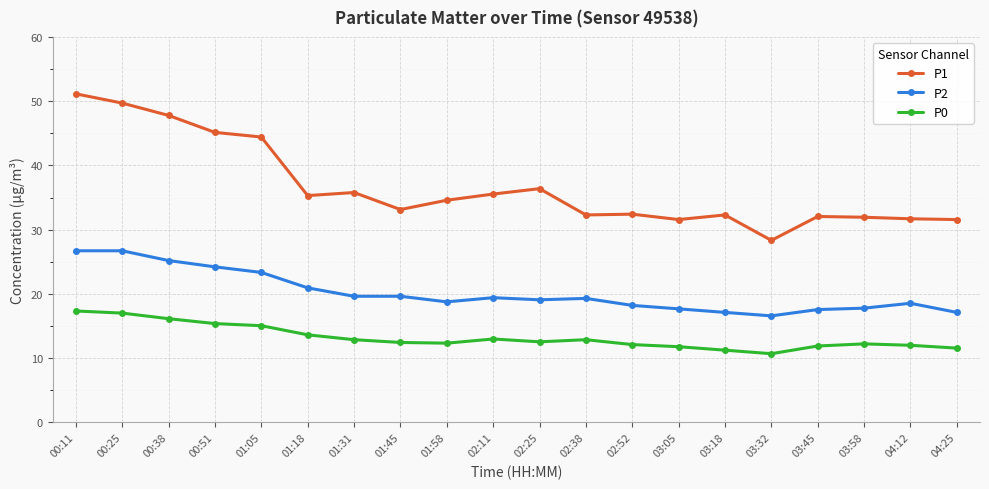

At which category is the sum across all series the highest?

00:11